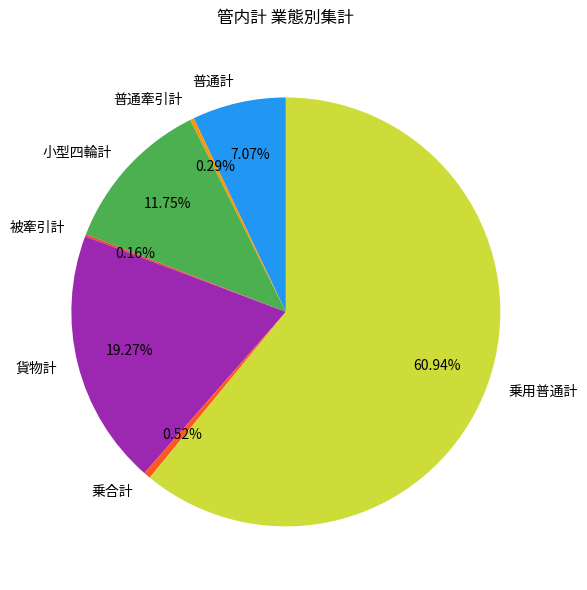

What is the ratio of the value at 普通計 to the value at 小型四輪計?

0.6